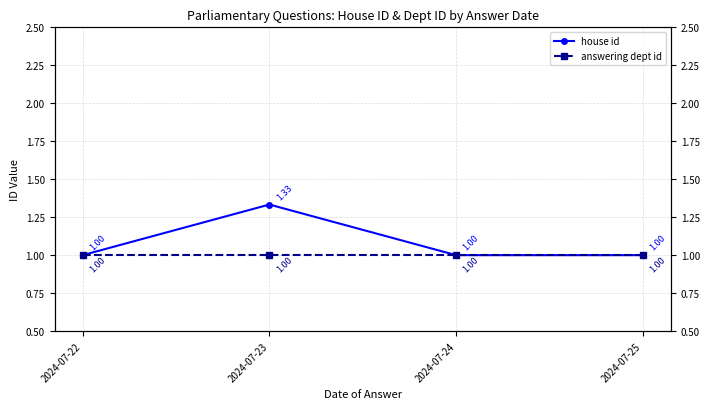

What is the total value across all series at 2024-07-22?

2.0